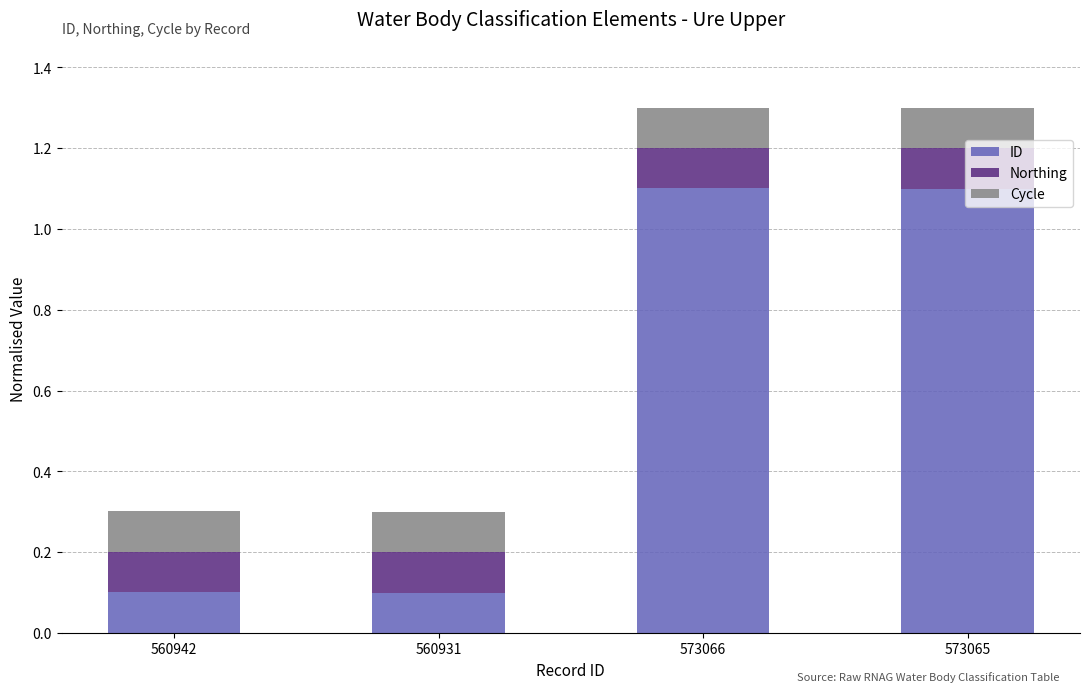

Are the bars horizontal?

No